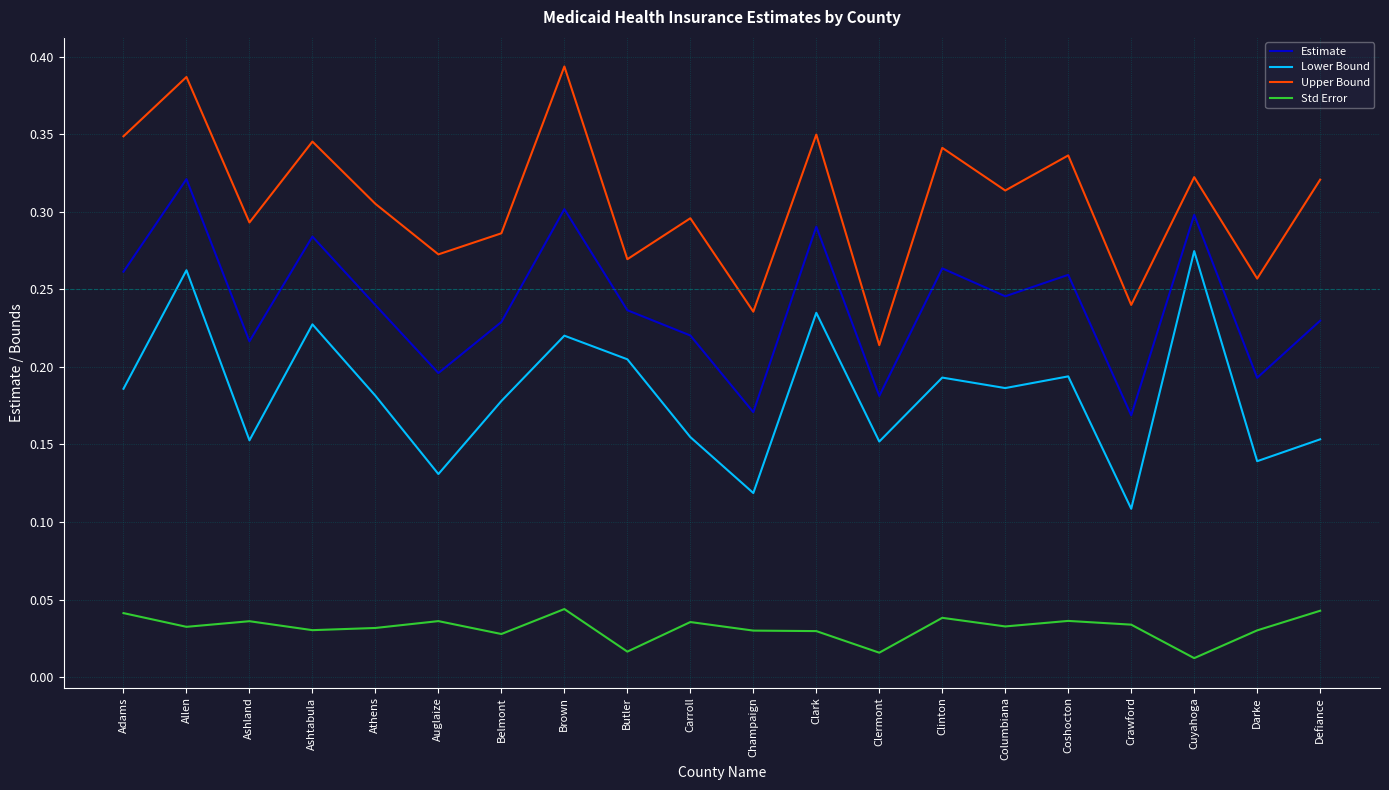

True or false: Upper Bound has a value of 0.2 at Clermont.

True